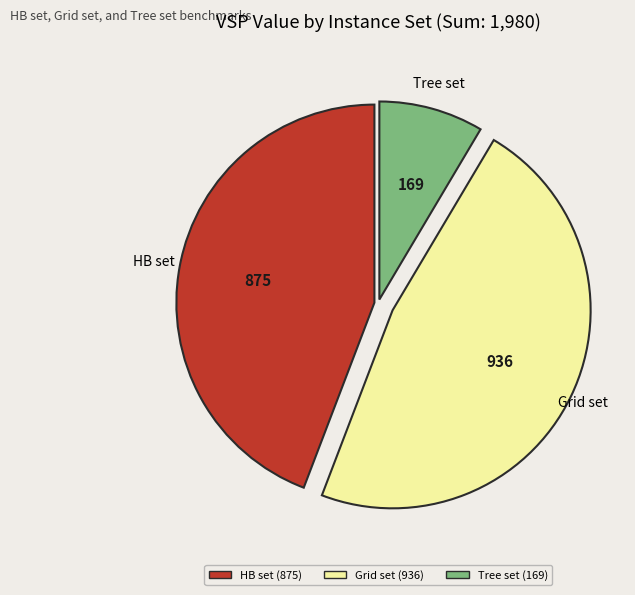

Is there a majority slice in this chart?

No